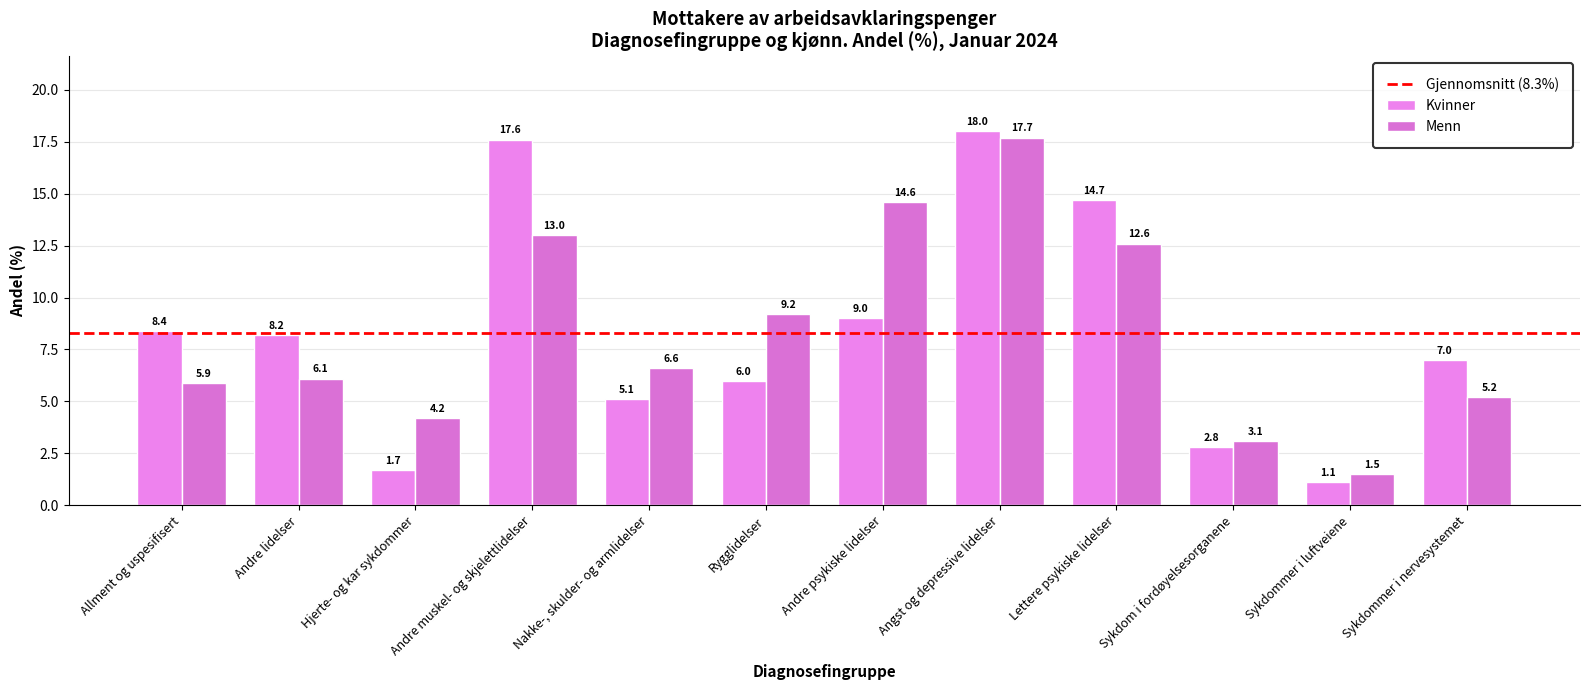

What is the difference between the maximum and second lowest values in the Kvinner series?

16.3